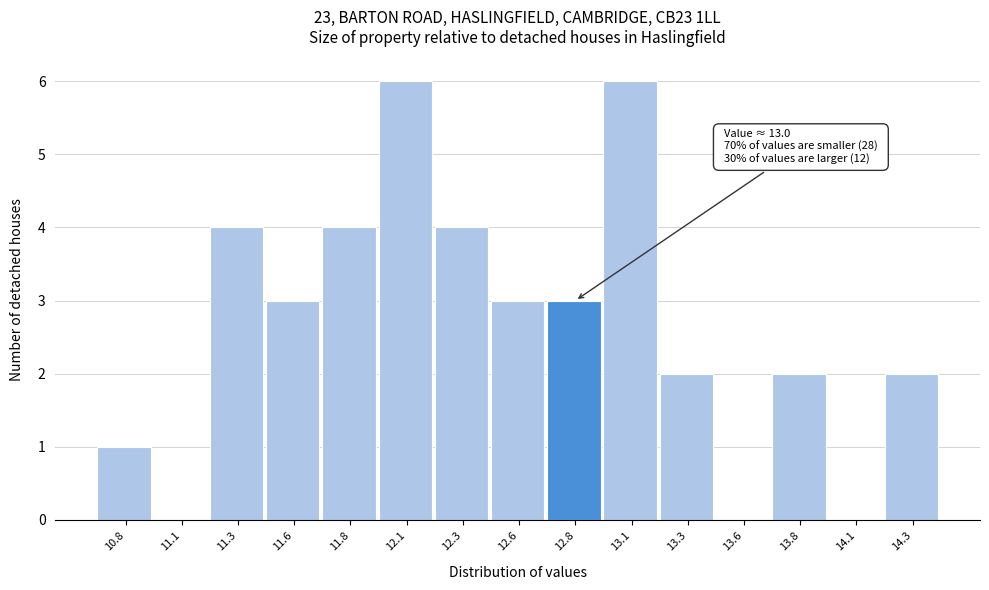

Reading left to right, list all the values displayed in this chart.

10.8=1	11.1=0	11.3=4	11.6=3	11.8=4	12.1=6	12.3=4	12.6=3	12.8=3	13.1=6	13.3=2	13.6=0	13.8=2	14.1=0	14.3=2